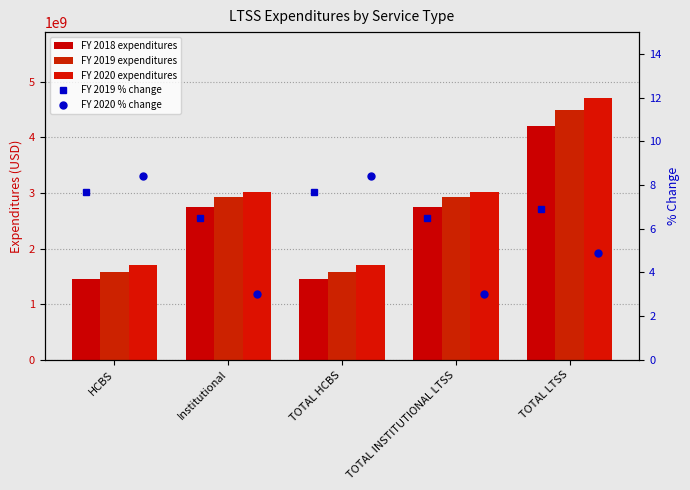

At which category is the sum across all series the highest?

TOTAL LTSS